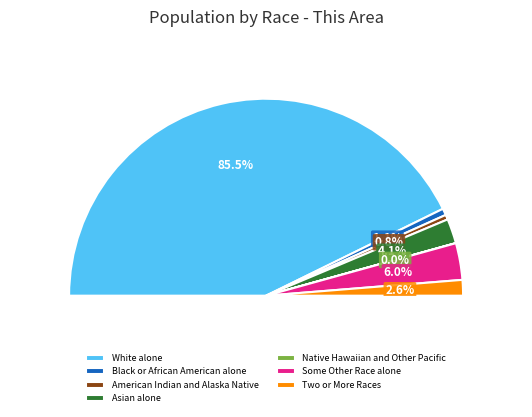

How many segments does this pie chart have?

7